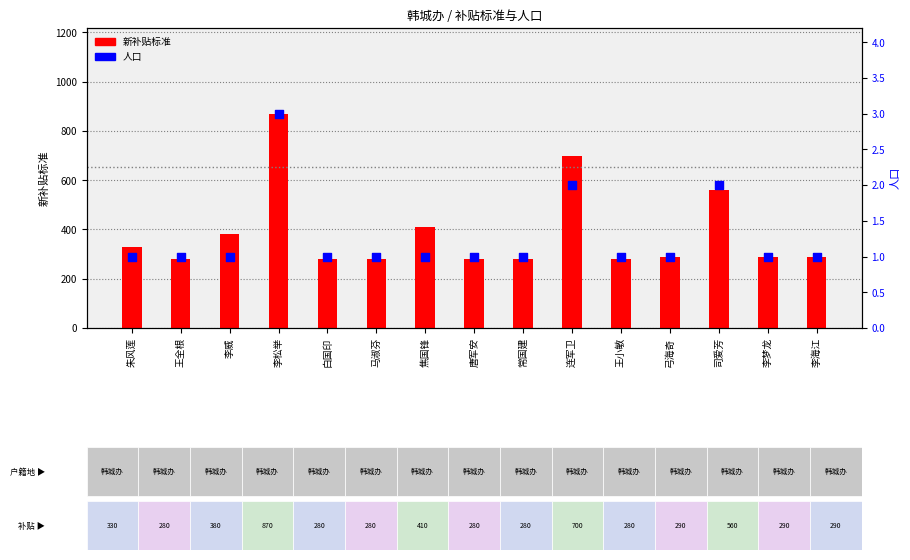

Which series contains the lowest Y value?

人口